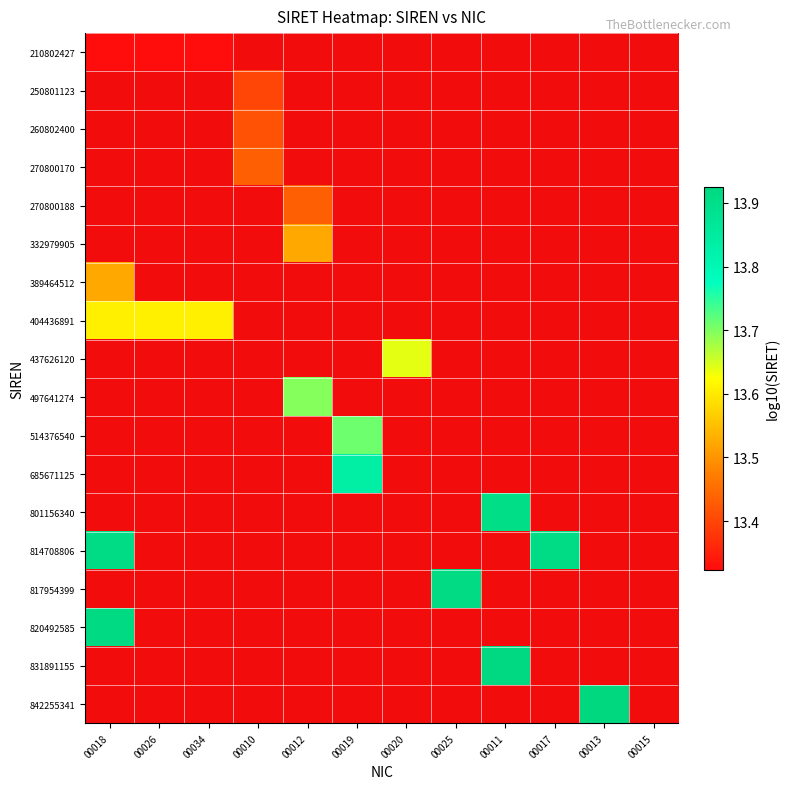

Count the number of data series in this chart.

18